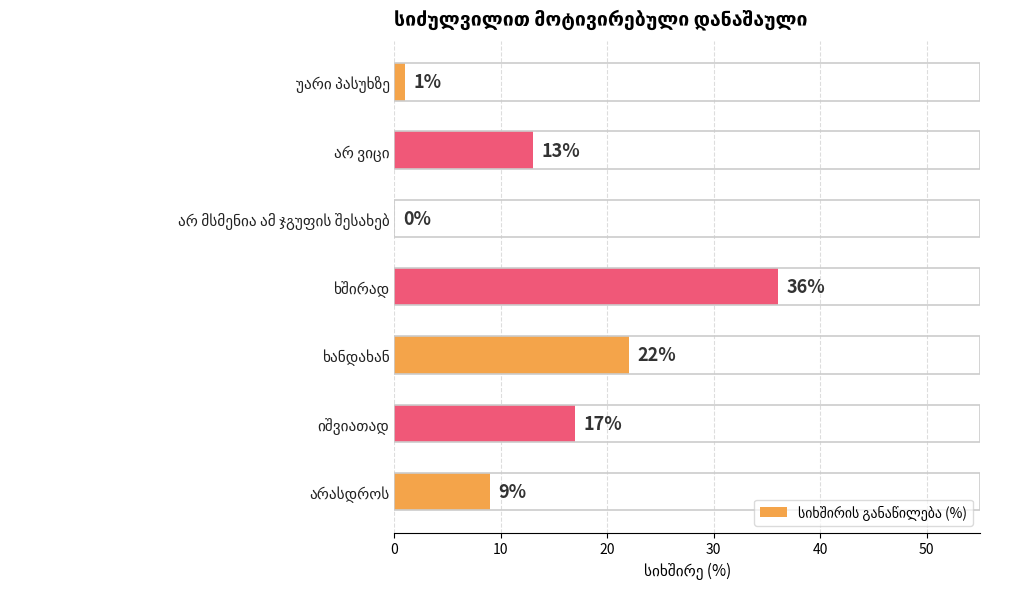

What is the maximum value shown in the chart?

36